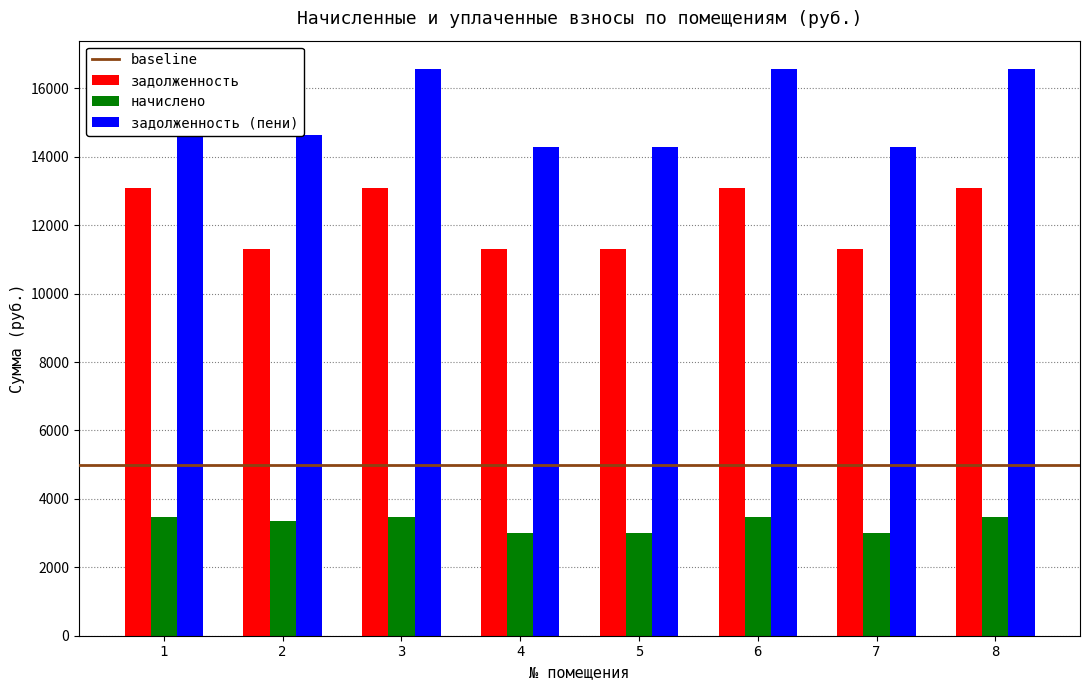

Is it true that задолженность equals 11299.2 at 2?

True